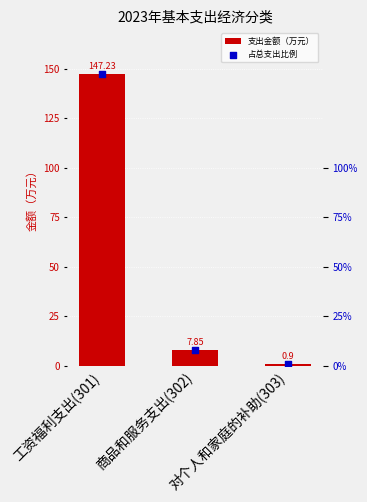

At how many categories does at least one series exceed 37?

1